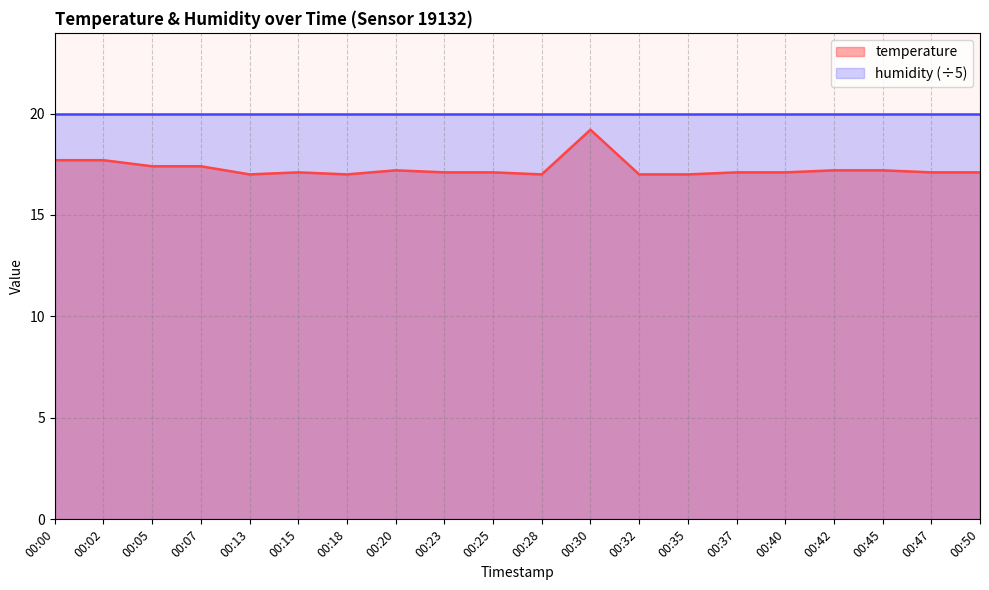

The value at 00:40 is 17.1. True or false?

True